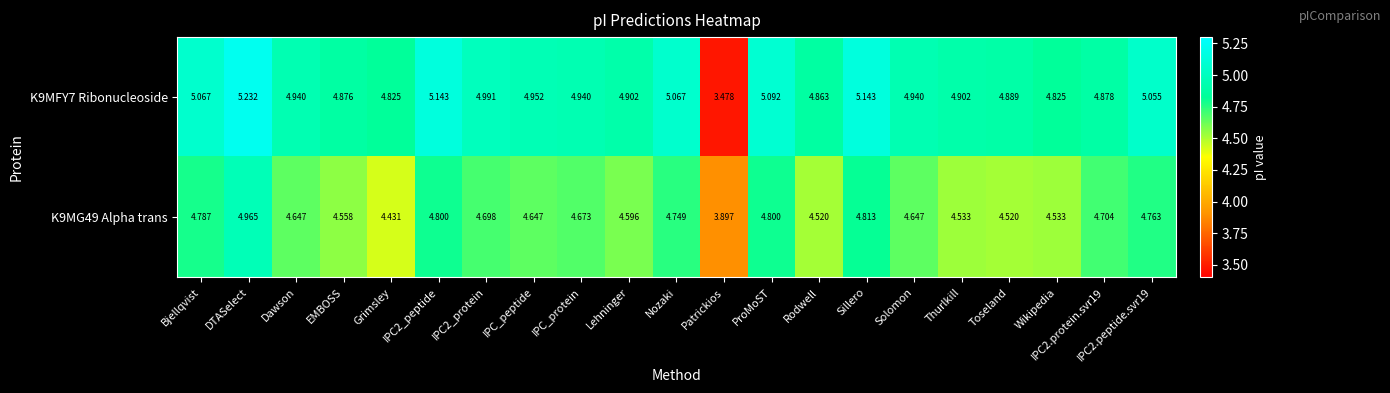

At which label does K9MFY7 Ribonucleoside reach its peak?

DTASelect